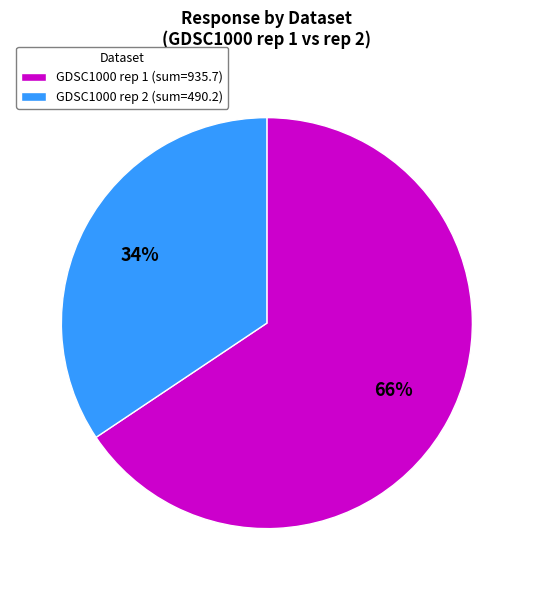

To the nearest percent, what percentage of the pie is GDSC1000 rep 2 (sum=490.2)?

34%